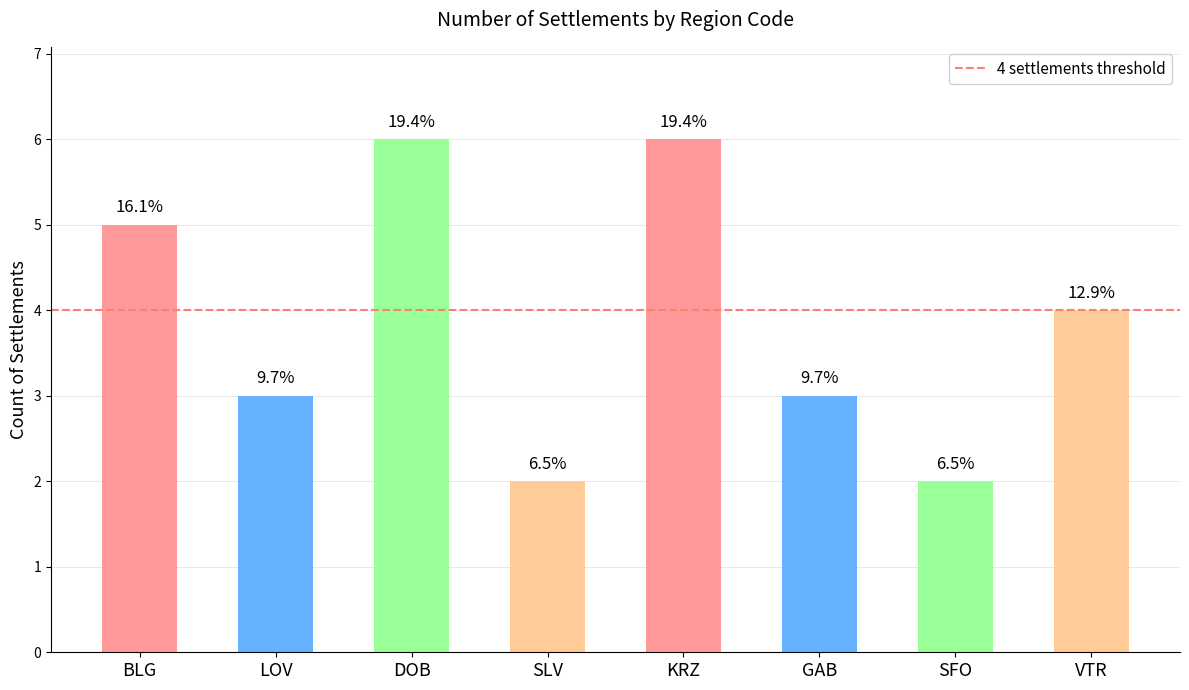

Where is the data nearest to the value 4?

VTR